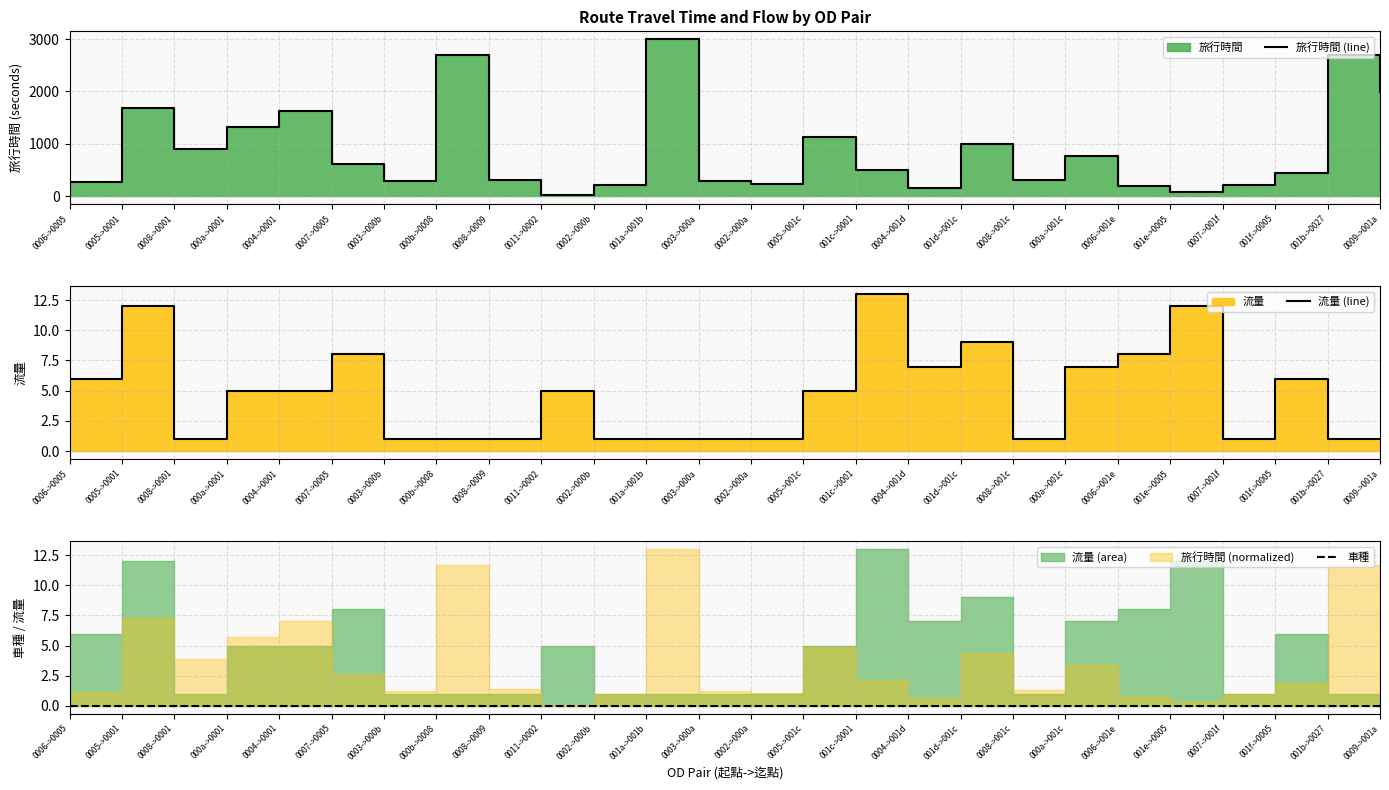

What is the label of the 2nd point from the right?

001b->0027